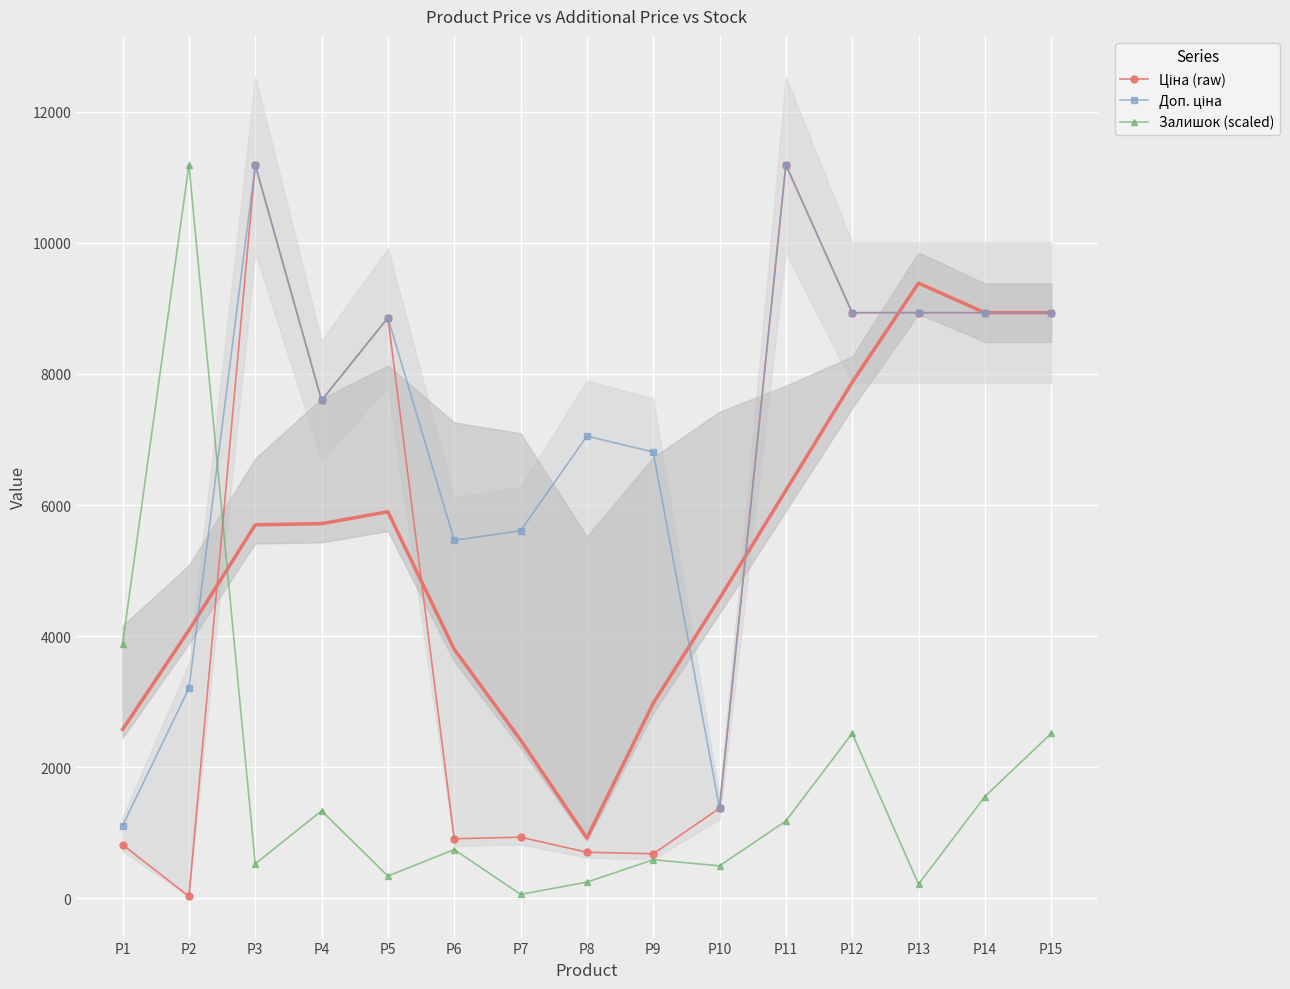

What is the value of the Залишок (scaled) point at the 3rd from the left?

528.3